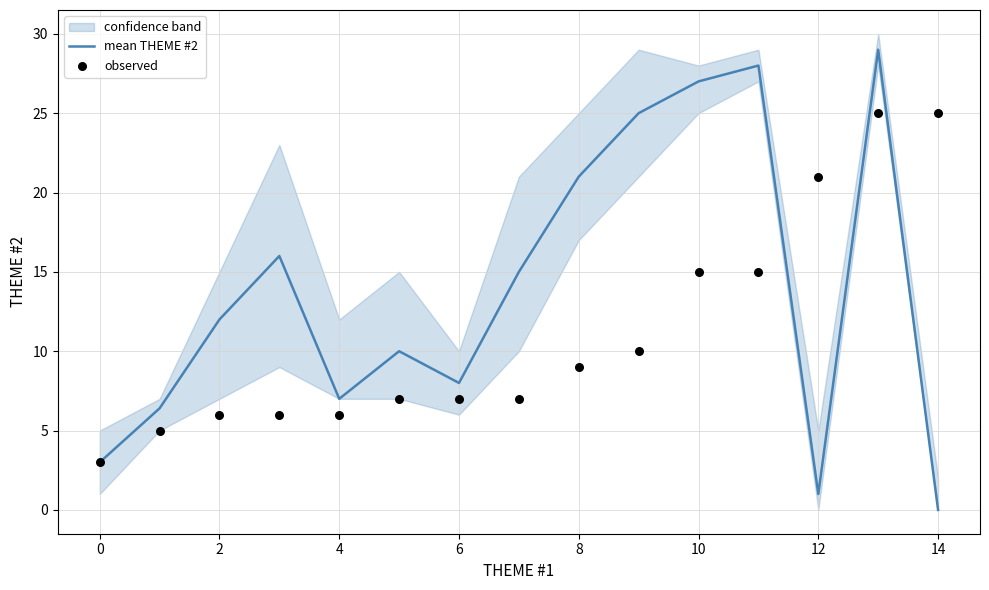

Which series has the largest Y range (max minus min)?

mean THEME #2